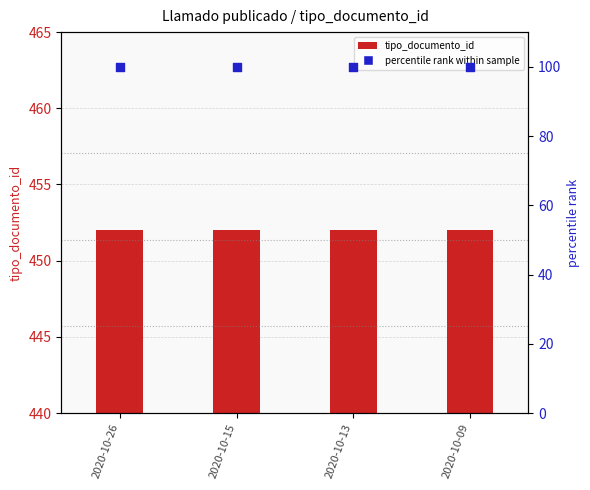

What is the total value across all series at 2020-10-13?

552